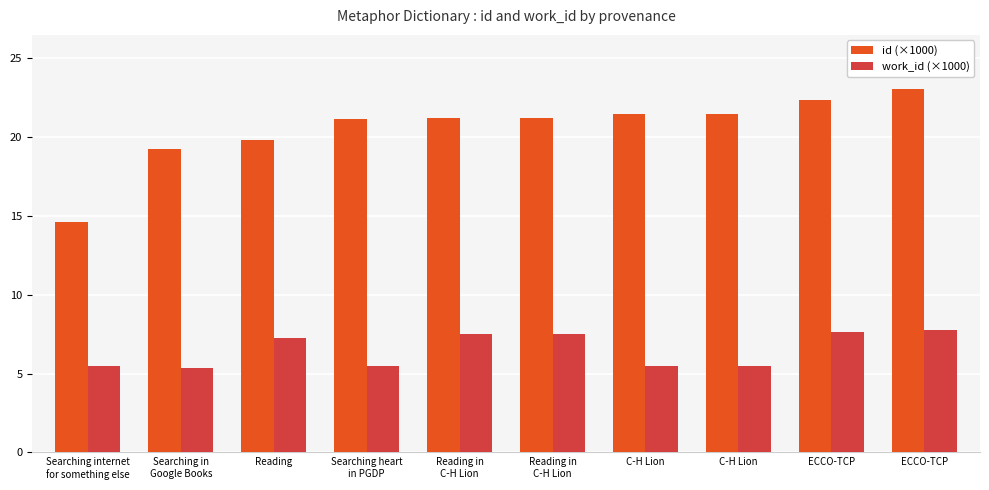

What is the value of the id (×1000) bar at the 2nd from the left?

19.2